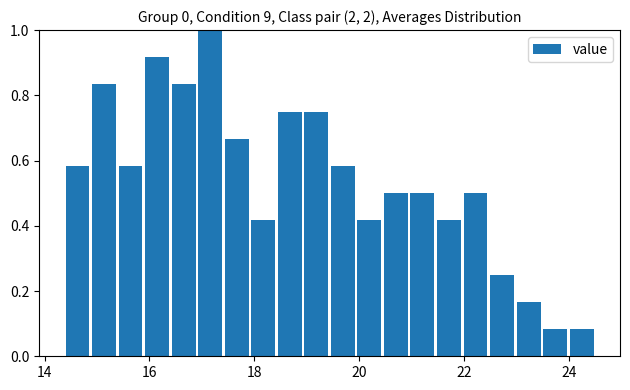

Read against the x-axis, roughly where is the centre of the tallest bar?

17.2